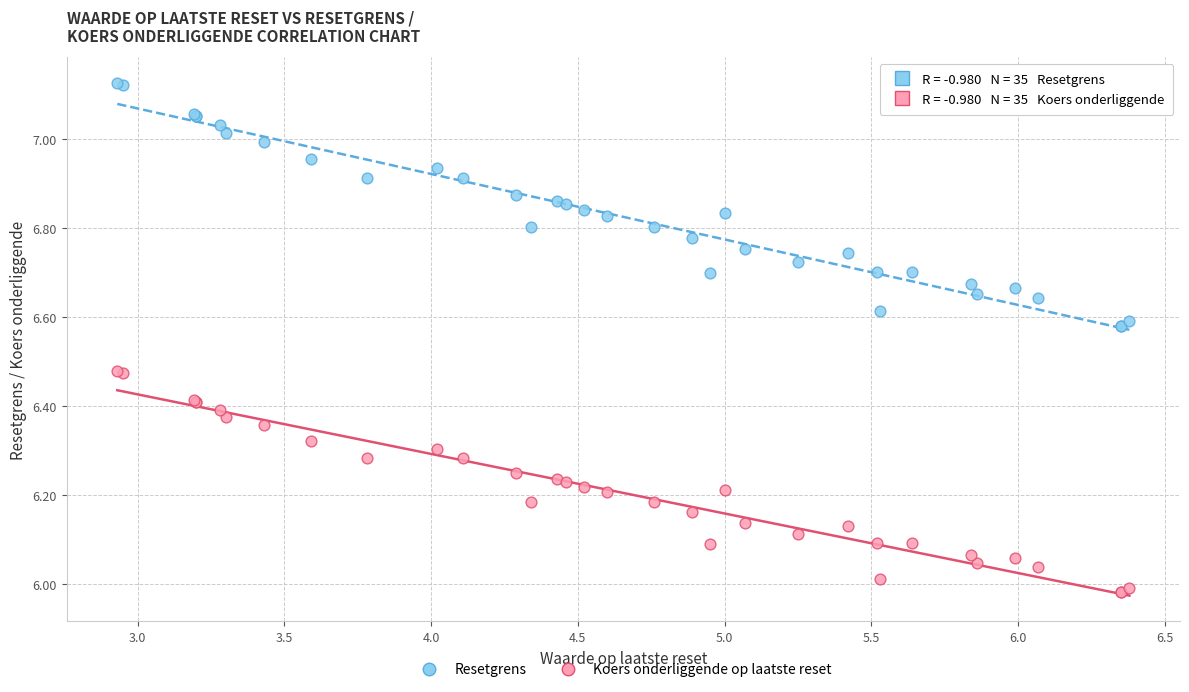

What is the X range (max minus min) for the scatter plot?

3.4